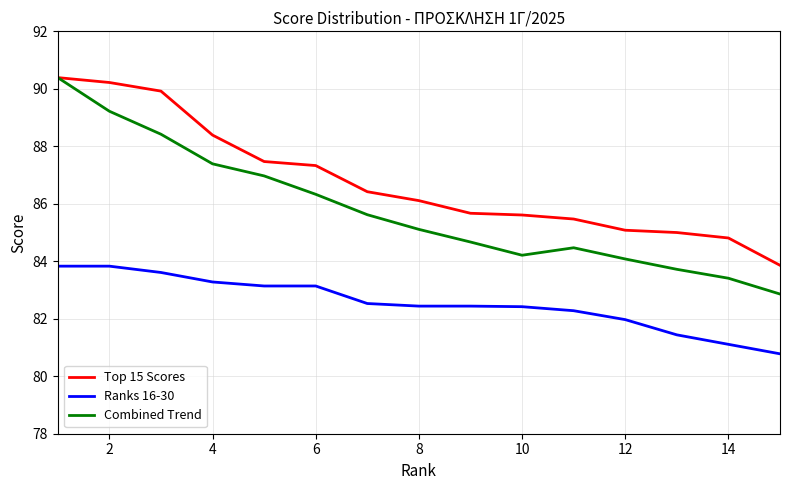

Reading right to left, transcribe all the data shown in this chart.

Top 15 Scores: 83.9	84.8	85.0	85.1	85.5	85.6	85.7	86.1	86.4	87.3	87.5	88.4	89.9	90.2	90.4
Ranks 16-30: 80.8	81.1	81.4	82.0	82.3	82.4	82.4	82.4	82.5	83.1	83.1	83.3	83.6	83.8	83.8
Combined Trend: 82.9	83.4	83.7	84.1	84.5	84.2	84.7	85.1	85.6	86.3	87.0	87.4	88.4	89.2	90.4